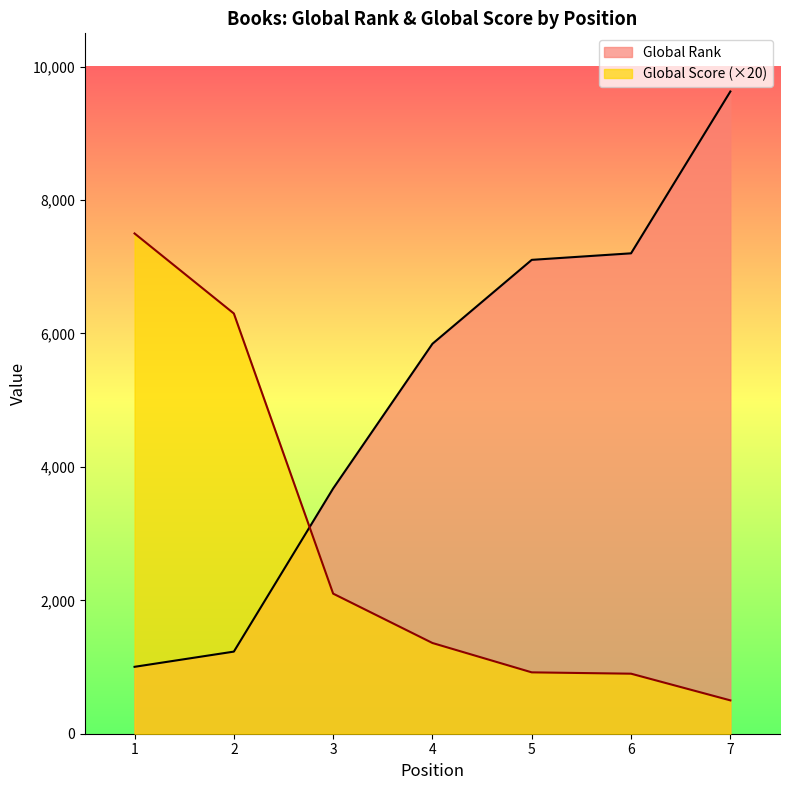

At how many categories does at least one series exceed 8579?

1